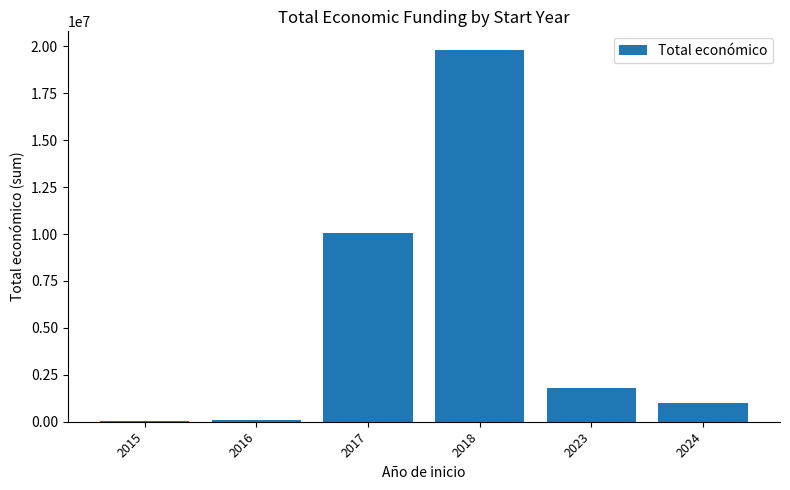

What is the greatest value displayed?

19814735